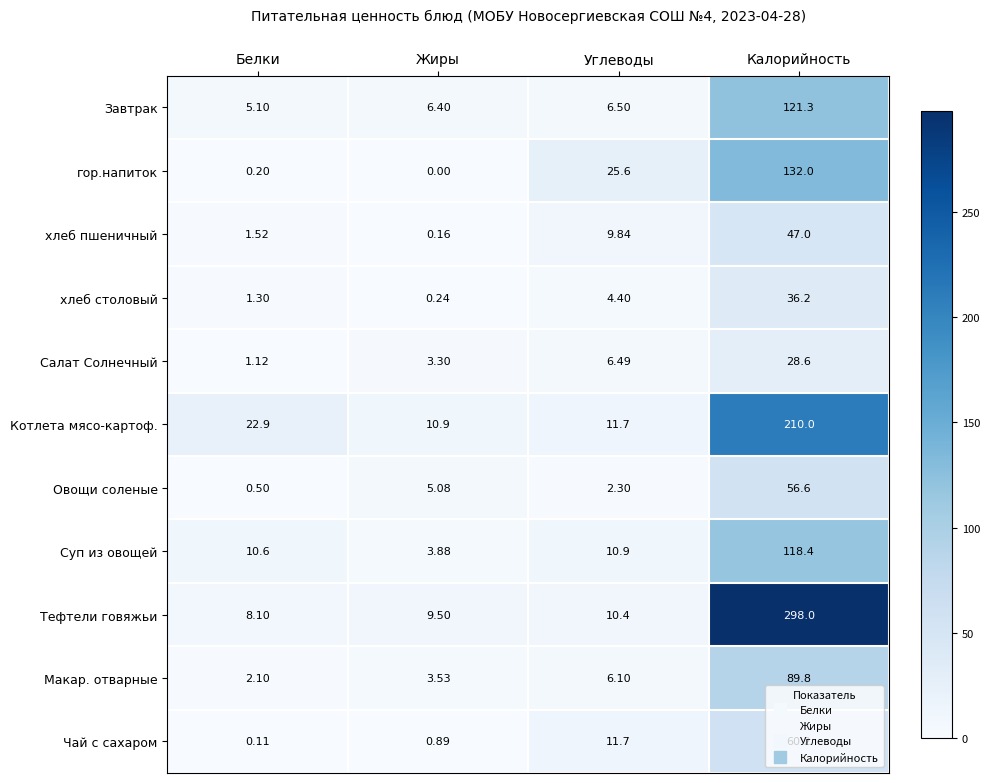

At which category is the sum across all series the highest?

Калорийность